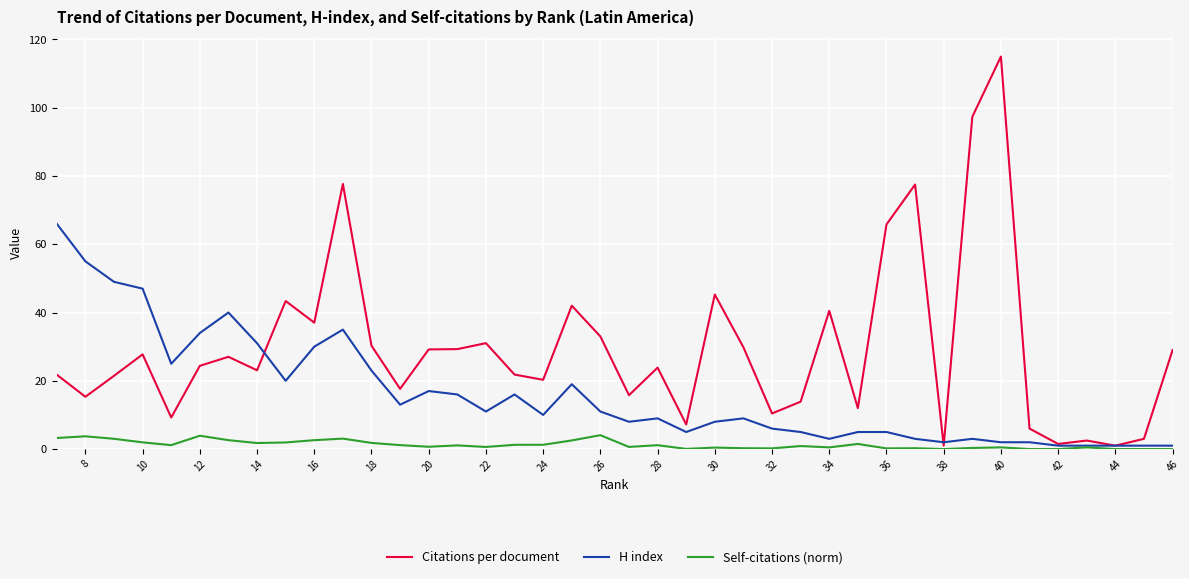

In H index, how many points are lower than both neighbors (excluding endpoints)?

9